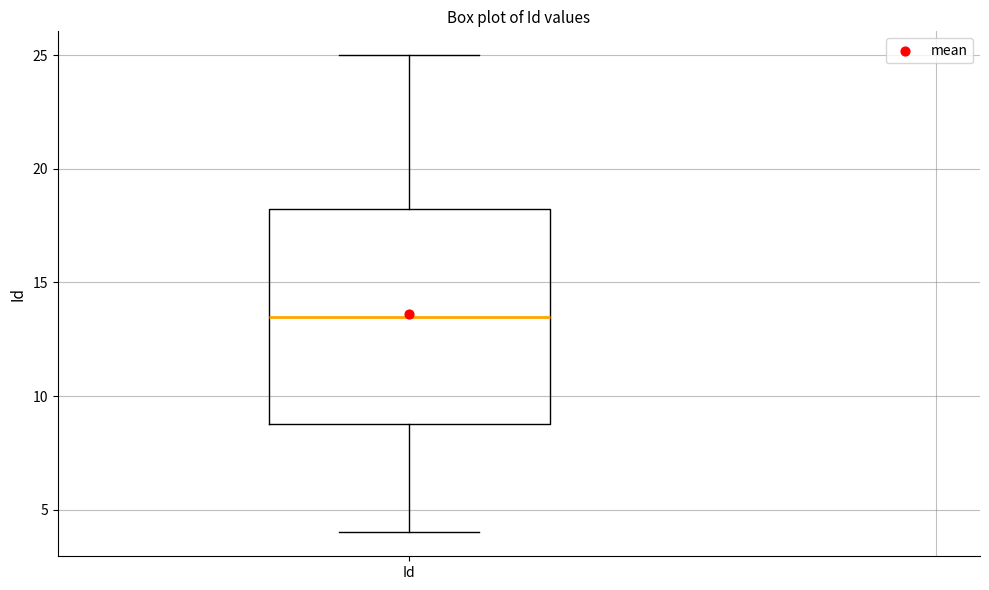

Where does the upper whisker of the box for Id end on the y-axis? The values are not printed on the chart, so give them approximately, as read against the axis.

25.0